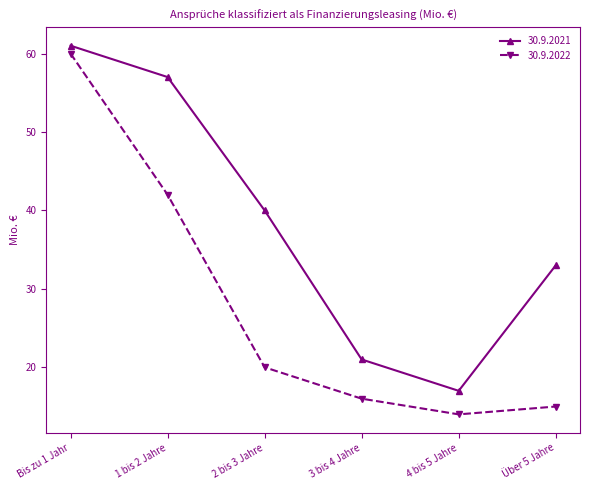

Rank the series by their average value, from highest to lowest.

30.9.2021, 30.9.2022